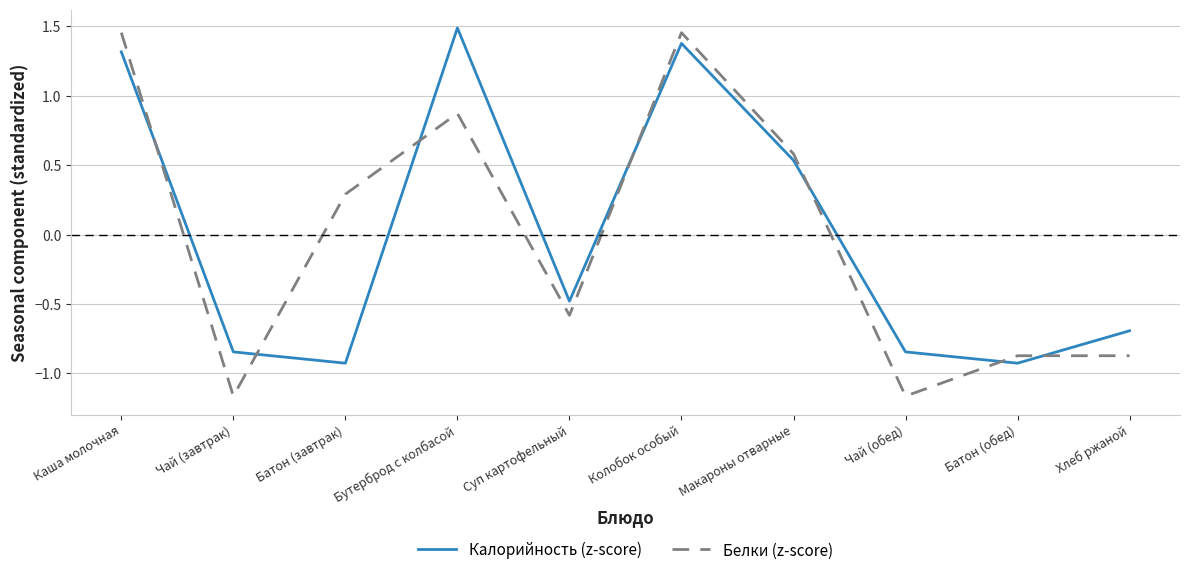

At which label does Калорийность (z-score) reach its peak?

Бутерброд с колбасой